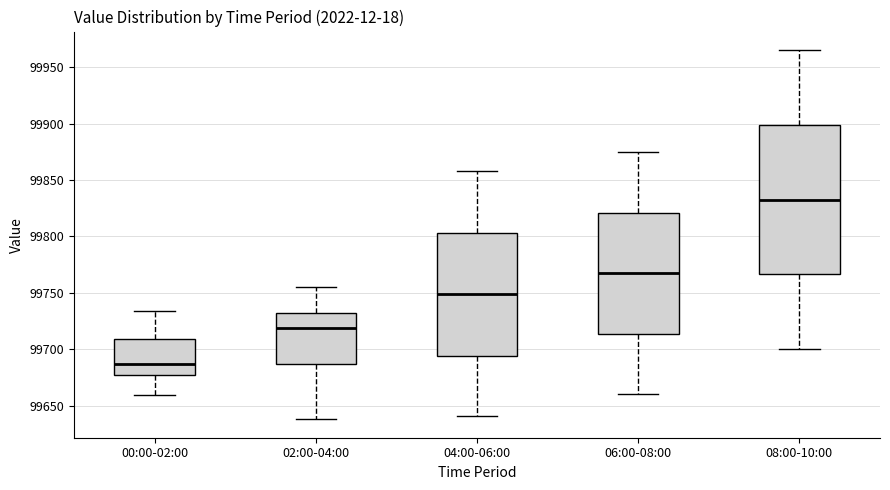

Which box's median line is the highest?

08:00-10:00